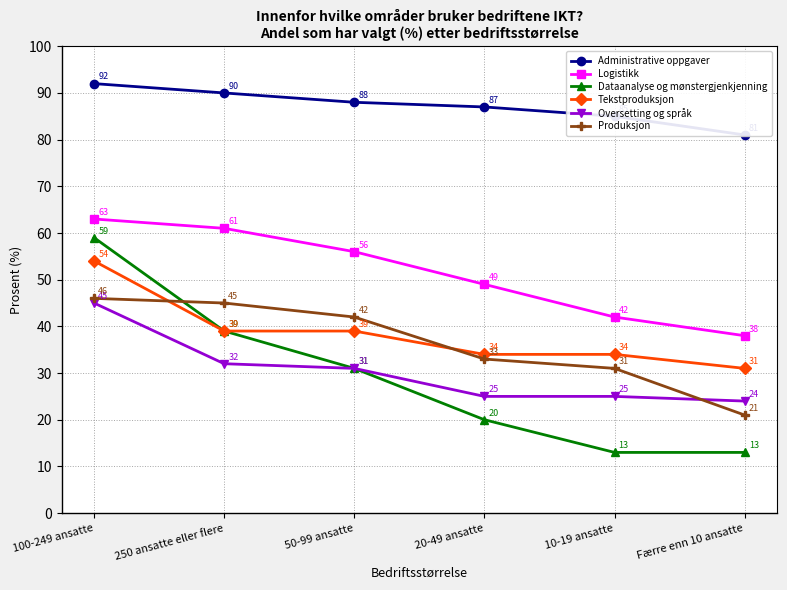

What is the total value across all series at 250 ansatte eller flere?

306